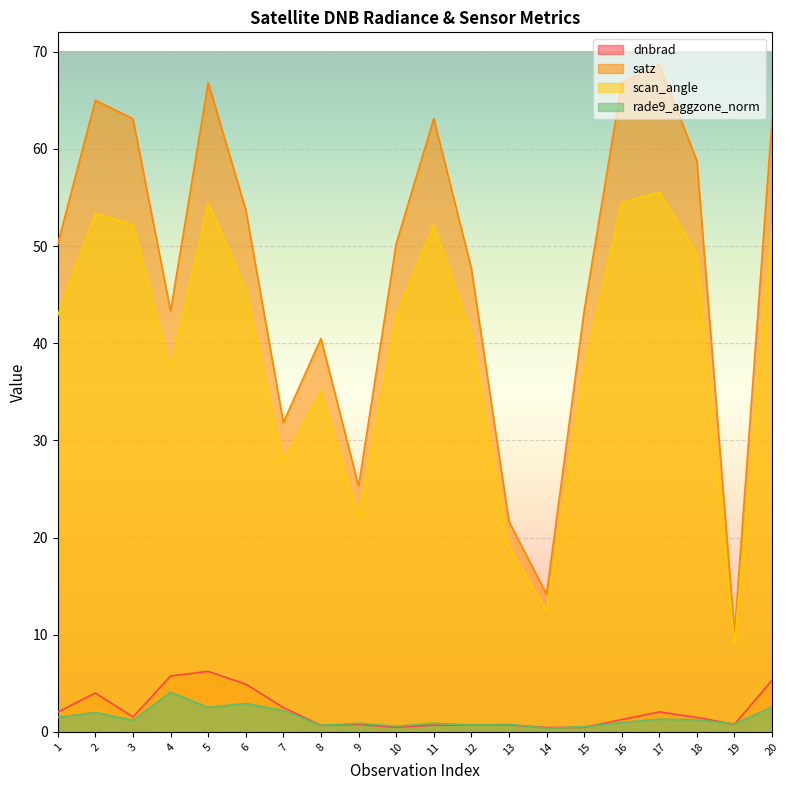

Reading left to right, transcribe all the data shown in this chart.

dnbrad: 2.0	4.0	1.5	5.7	6.2	4.9	2.5	0.7	0.8	0.5	0.7	0.7	0.7	0.5	0.5	1.3	2.1	1.5	0.8	5.3
satz: 50.2	65.0	63.1	43.3	66.8	53.7	31.8	40.5	25.3	50.2	63.1	47.7	21.6	14.2	43.3	66.8	68.7	58.8	10.1	63.1
scan_angle: 42.9	53.4	52.1	37.4	54.5	45.6	27.8	35.1	22.2	42.9	52.2	40.9	19.1	12.5	37.4	54.5	55.5	49.2	9.0	52.1
rade9_aggzone_norm: 1.5	2.0	1.2	4.1	2.5	2.9	2.2	0.7	0.9	0.6	0.9	0.7	0.8	0.4	0.5	1.0	1.3	1.3	0.8	2.6